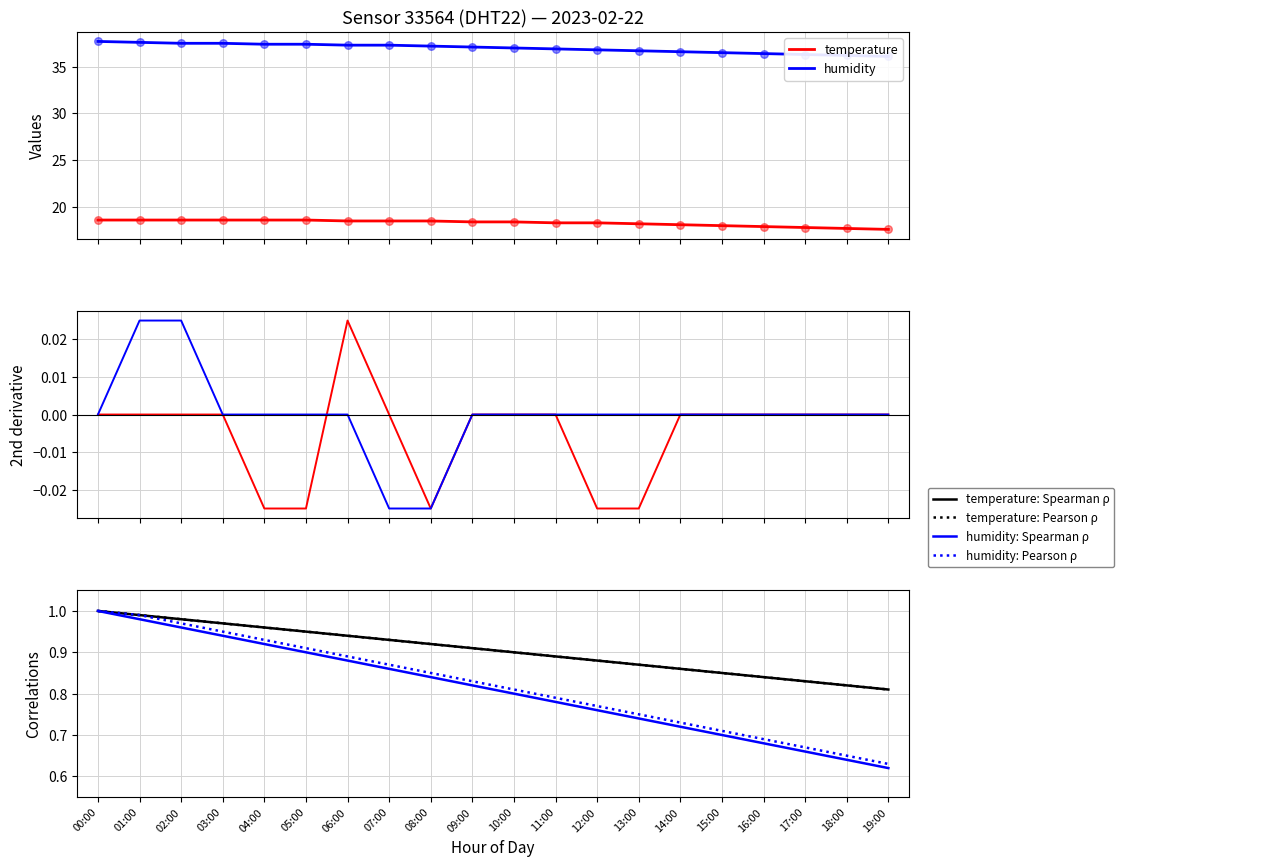

Which series has the largest Y range (max minus min)?

humidity: Spearman ρ